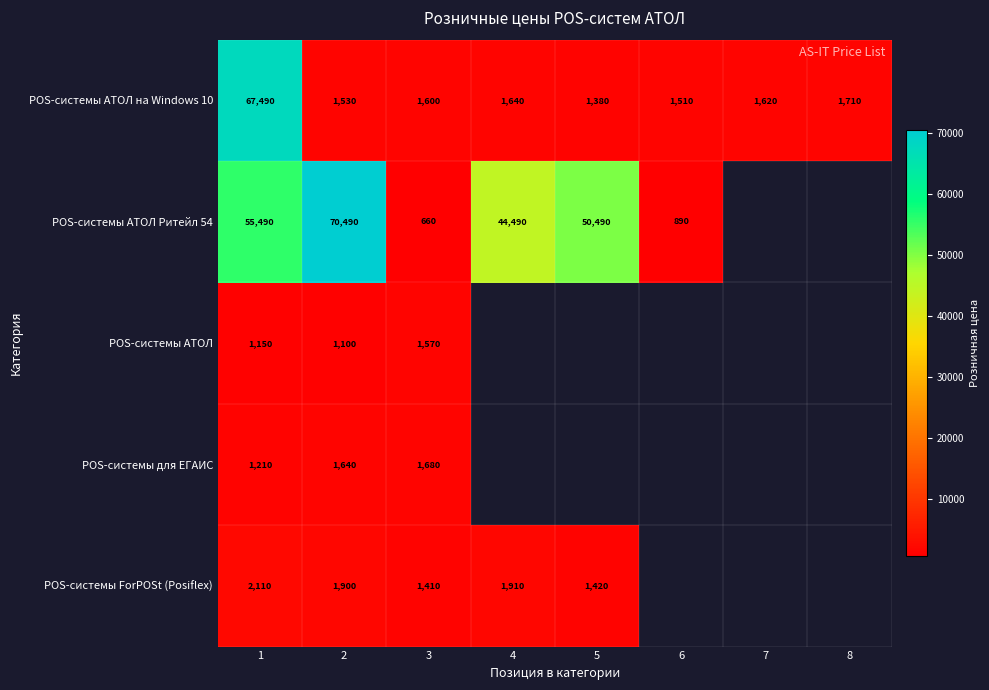

What is the sum of the POS-системы АТОЛ на Windows 10 values at 2 and 7?

3150